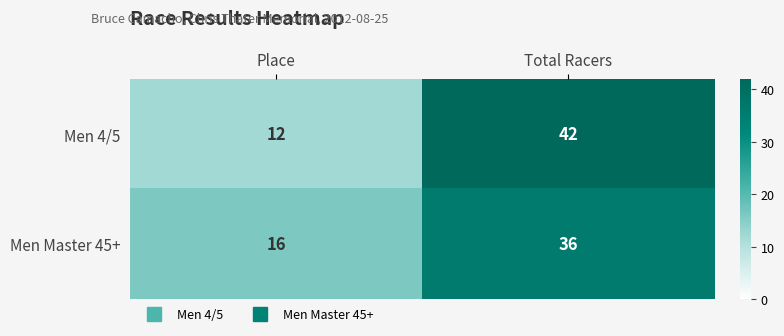

What is the spread (max minus min) of values at Total Racers?

6